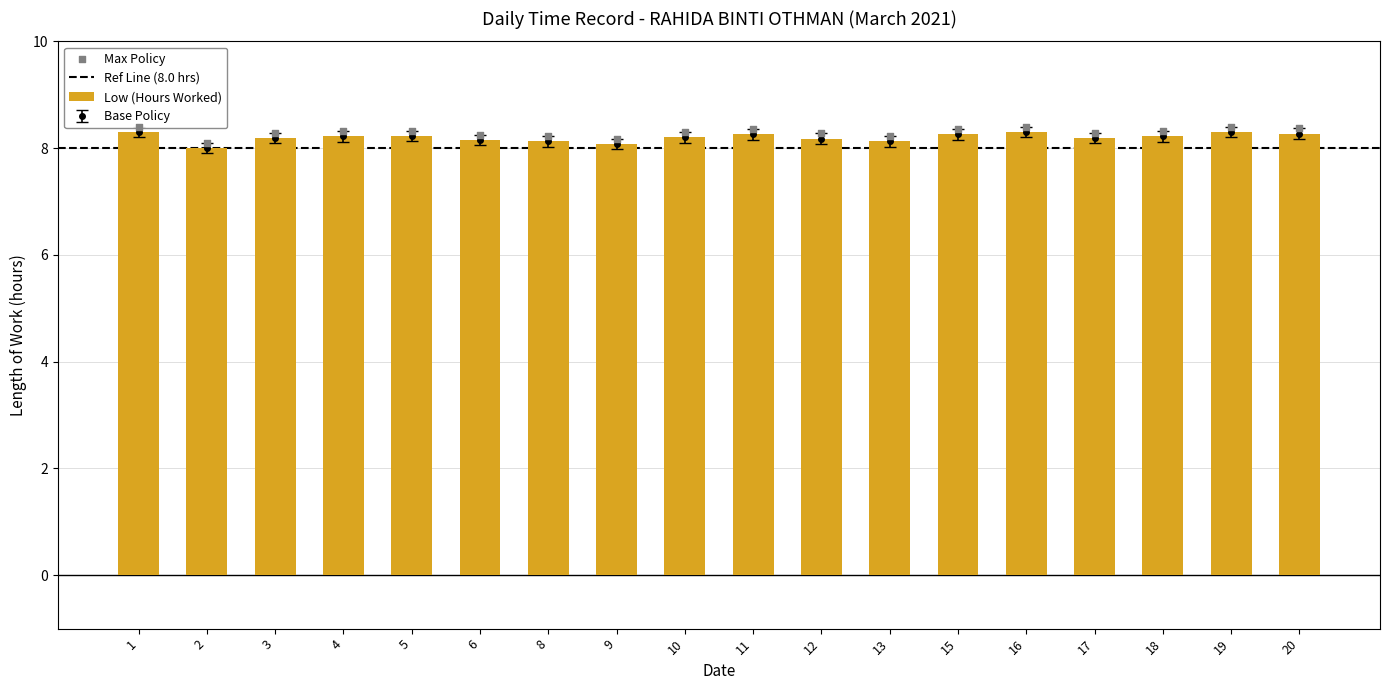

What is the ratio of the value at 9 to the value at 10?

1.0